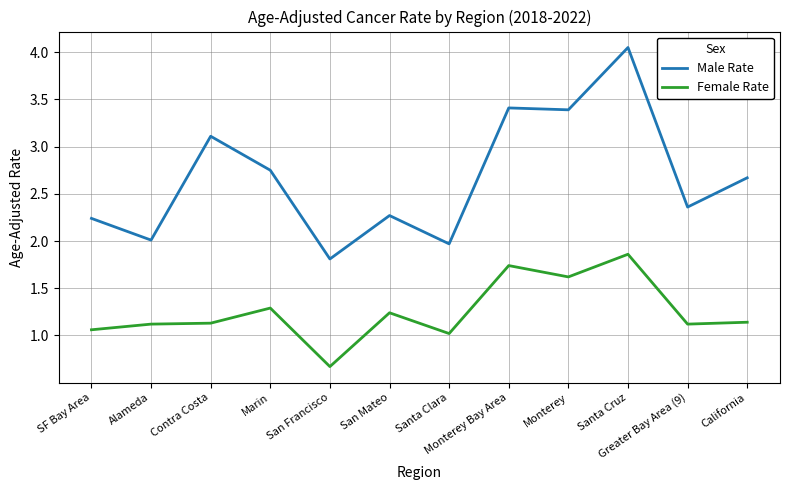

Is it true that Male Rate equals 5.3 at Monterey Bay Area?

False